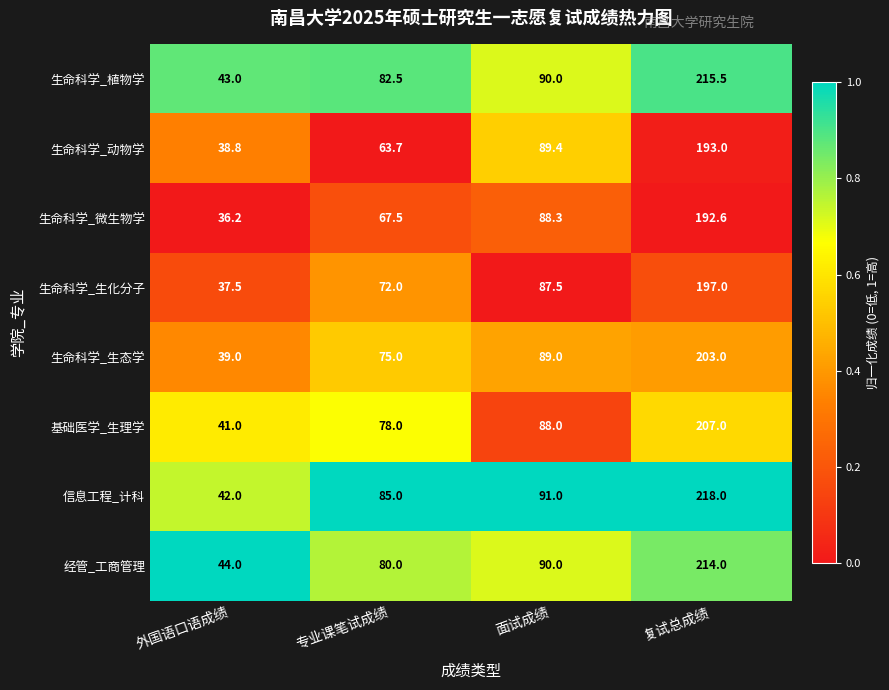

Rank the series by their maximum value, from highest to lowest.

信息工程_计科, 生命科学_植物学, 经管_工商管理, 基础医学_生理学, 生命科学_生态学, 生命科学_生化分子, 生命科学_动物学, 生命科学_微生物学